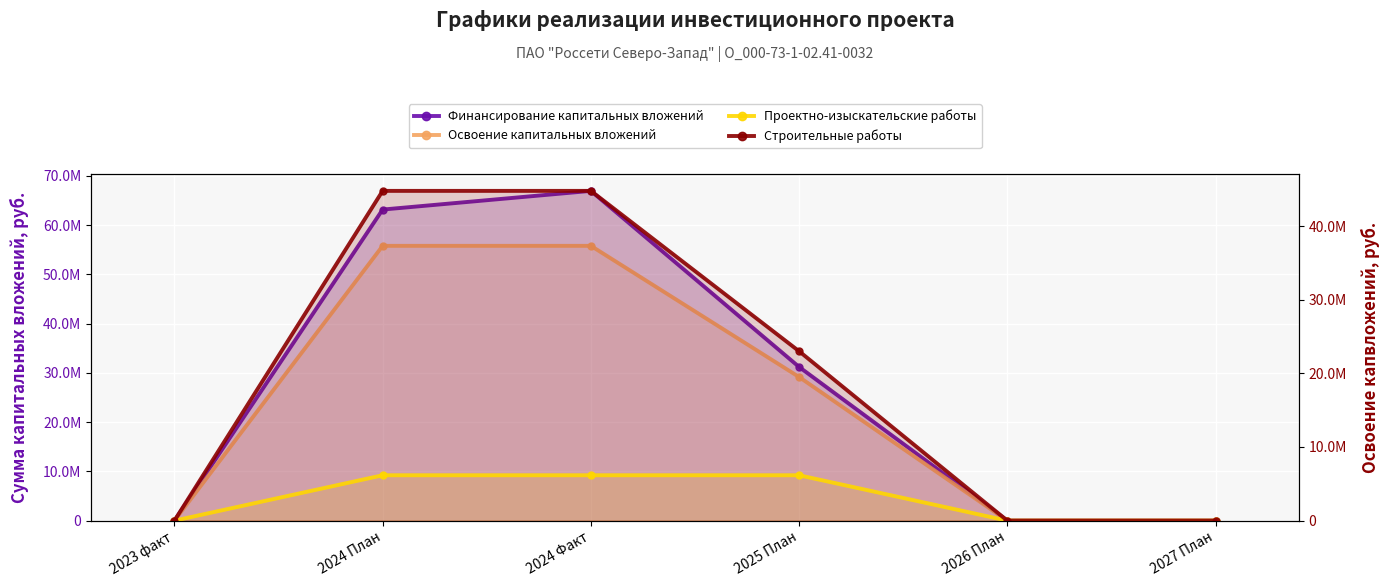

What is the difference between the maximum and second lowest values in the Проектно-изыскательские работы series?

6162178